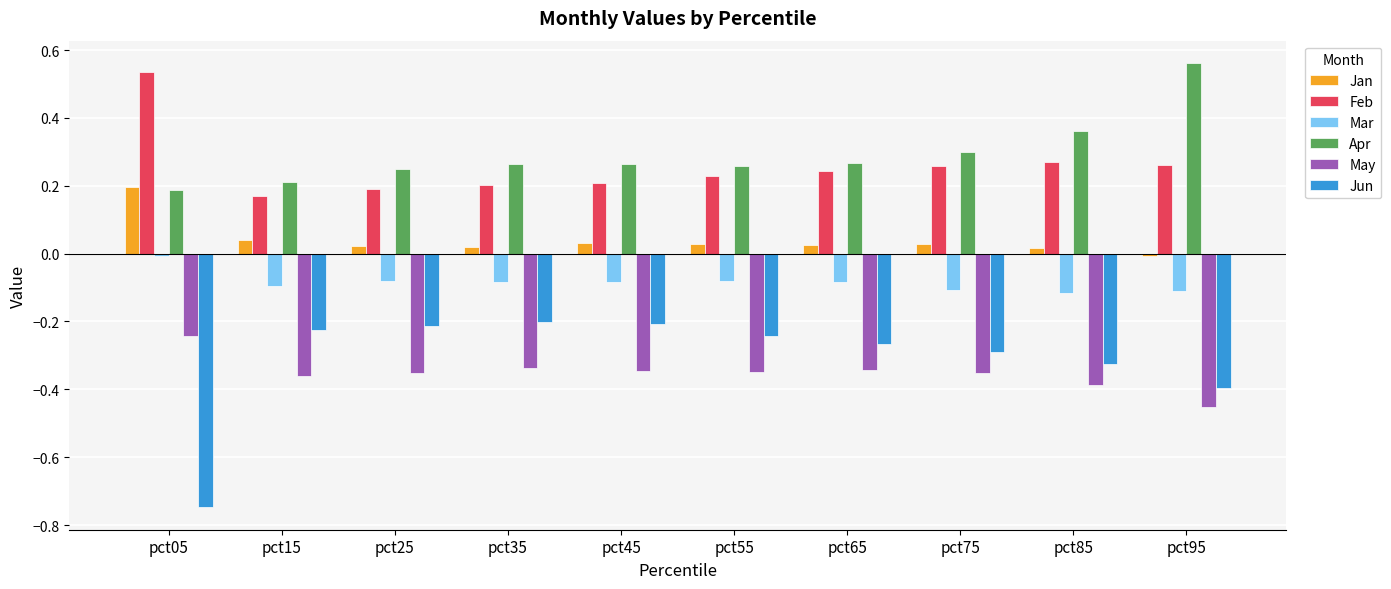

Which series has the widest spread of values?

Jun